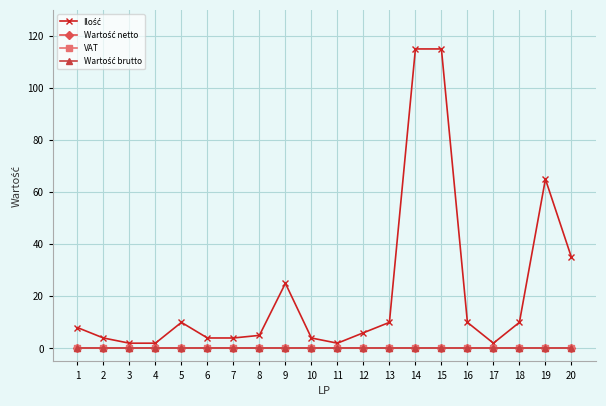

Is this an area chart (filled region under the line)?

No